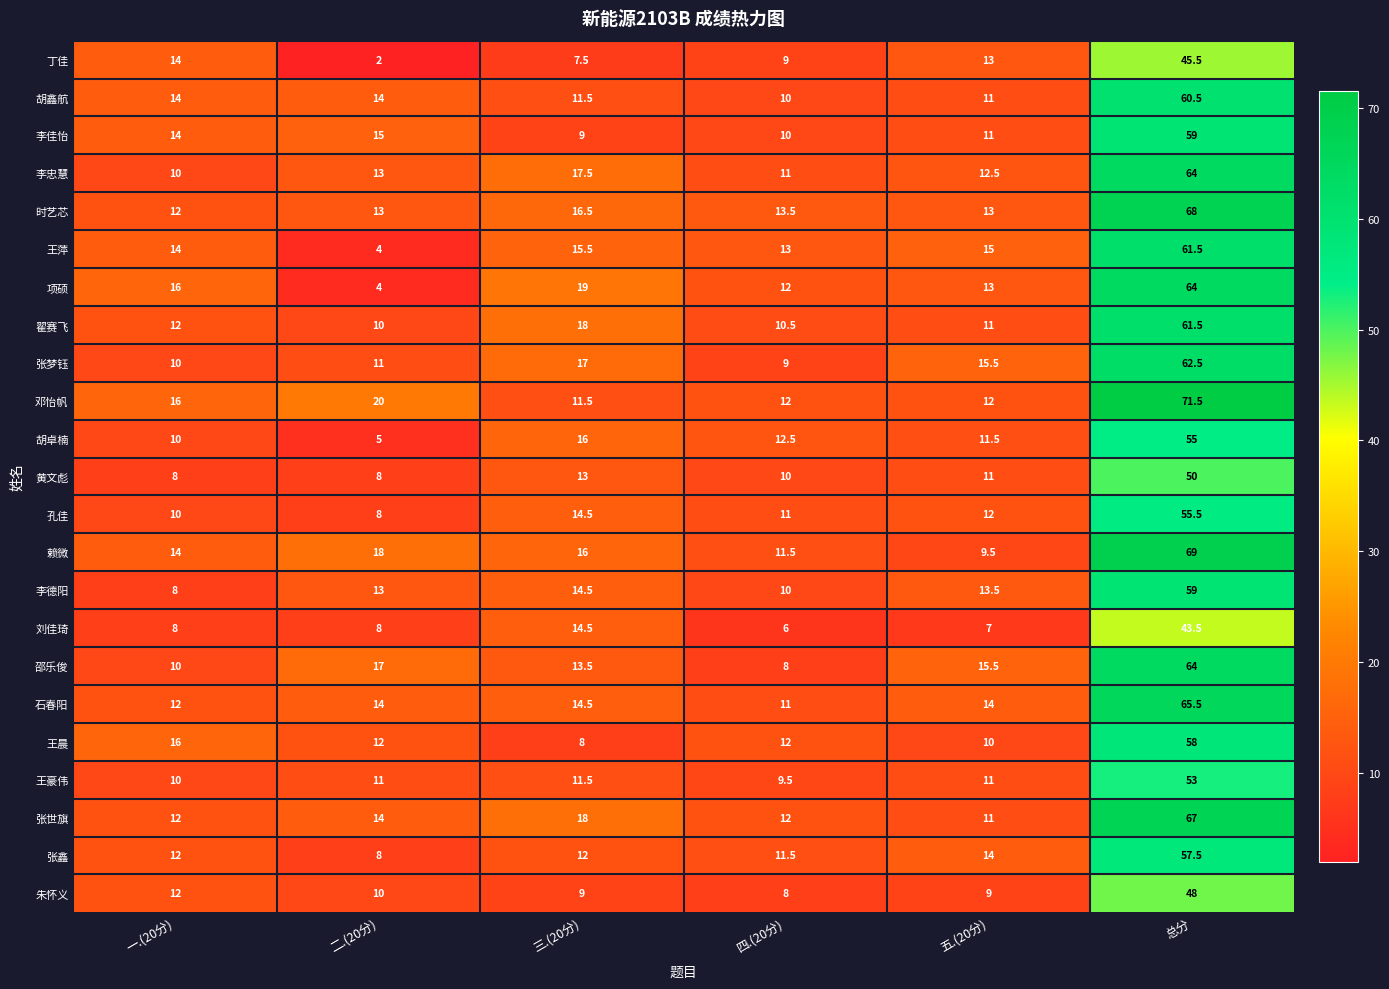

Which series has the largest total across all categories?

邓怡帆